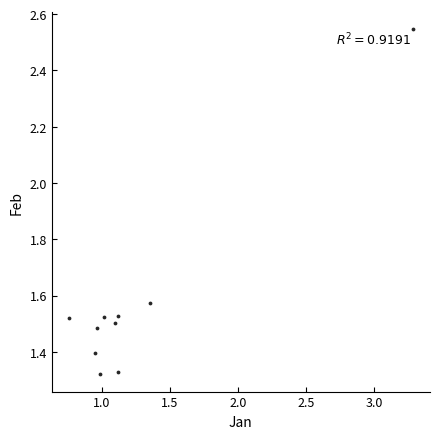

What is the range of Y values (max minus min)?

1.2